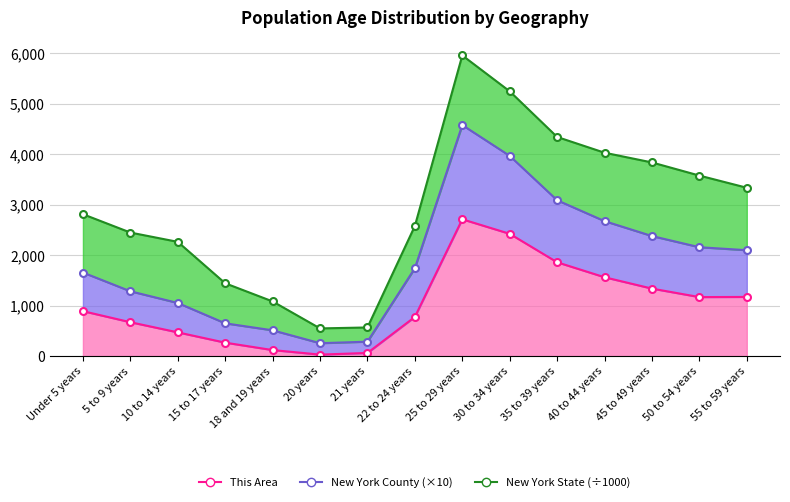

What value does the This Area series have at 21 years?

63.0